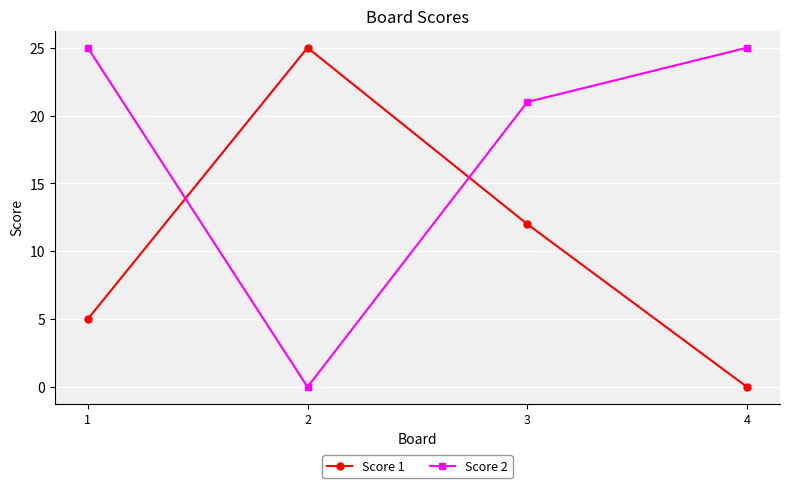

What is the difference between the highest and lowest values at 2?

25